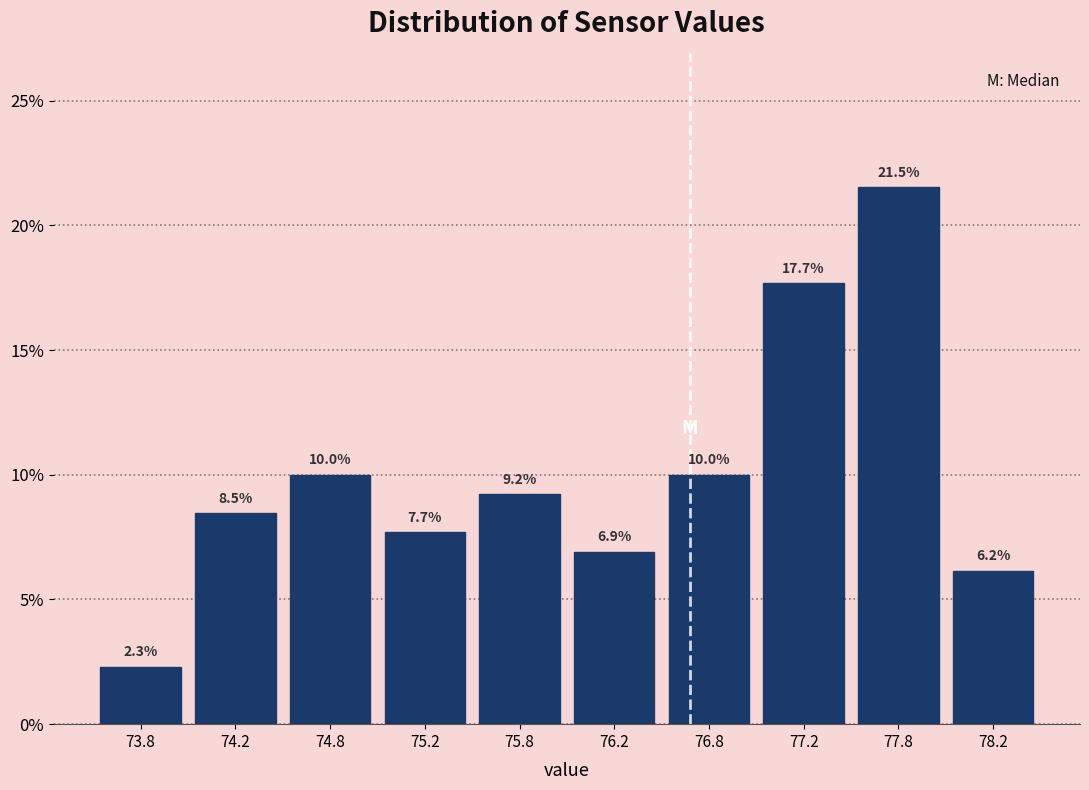

Reading left to right, transcribe this chart: for each bar, give the range it covers on the x-axis and its height.

73.5 to 74.0: 2.3
74.0 to 74.5: 8.5
74.5 to 75.0: 10.0
75.0 to 75.5: 7.7
75.5 to 76.0: 9.2
76.0 to 76.5: 6.9
76.5 to 77.0: 10.0
77.0 to 77.5: 17.7
77.5 to 78.0: 21.5
78.0 to 78.5: 6.2